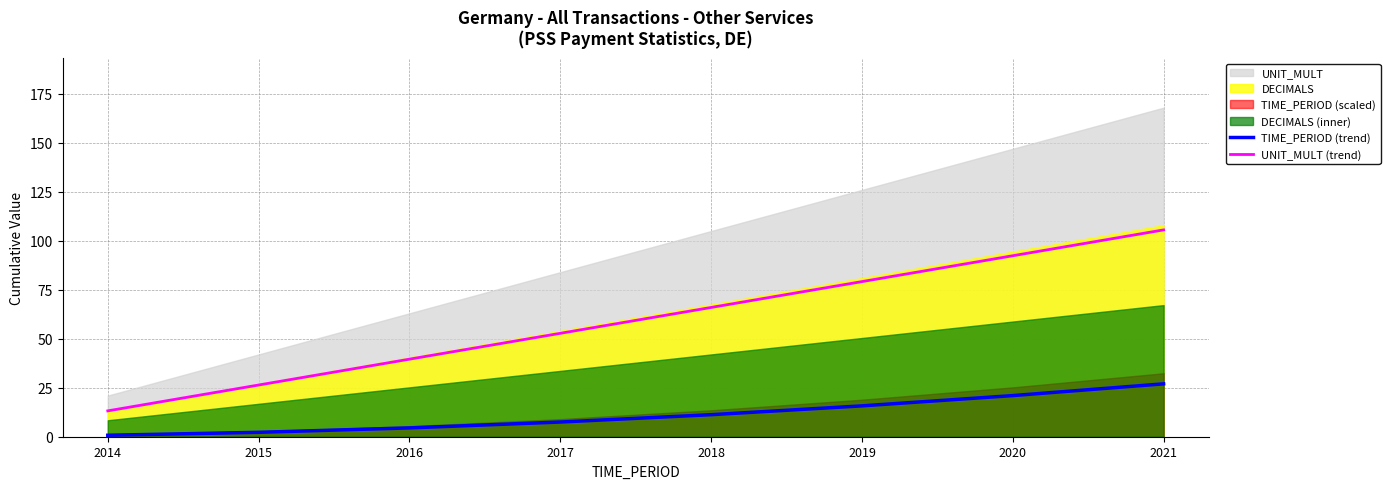

Read the UNIT_MULT (trend) value at 2021.

105.6